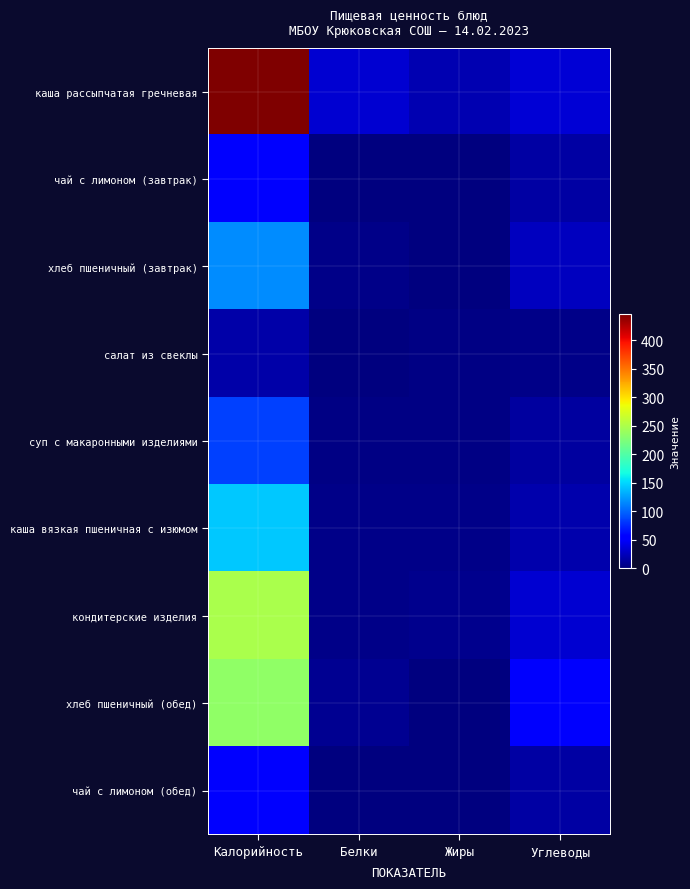

Reading right to left, transcribe all the data shown in this chart.

каша рассыпчатая гречневая: Углеводы=34.3	Жиры=19.2	Белки=31.9	Калорийность=446.0
чай с лимоном (завтрак): Углеводы=14.0	Жиры=0.0	Белки=0.0	Калорийность=56.0
хлеб пшеничный (завтрак): Углеводы=25.0	Жиры=0.0	Белки=4.0	Калорийность=118.0
салат из свеклы: Углеводы=4.9	Жиры=2.5	Белки=1.0	Калорийность=16.3
суп с макаронными изделиями: Углеводы=13.7	Жиры=2.3	Белки=2.1	Калорийность=83.8
каша вязкая пшеничная с изюмом: Углеводы=19.0	Жиры=5.0	Белки=5.0	Калорийность=144.0
кондитерские изделия: Углеводы=32.0	Жиры=6.8	Белки=5.1	Калорийность=247.5
хлеб пшеничный (обед): Углеводы=49.0	Жиры=1.0	Белки=8.0	Калорийность=235.0
чай с лимоном (обед): Углеводы=14.0	Жиры=0.0	Белки=0.0	Калорийность=56.0